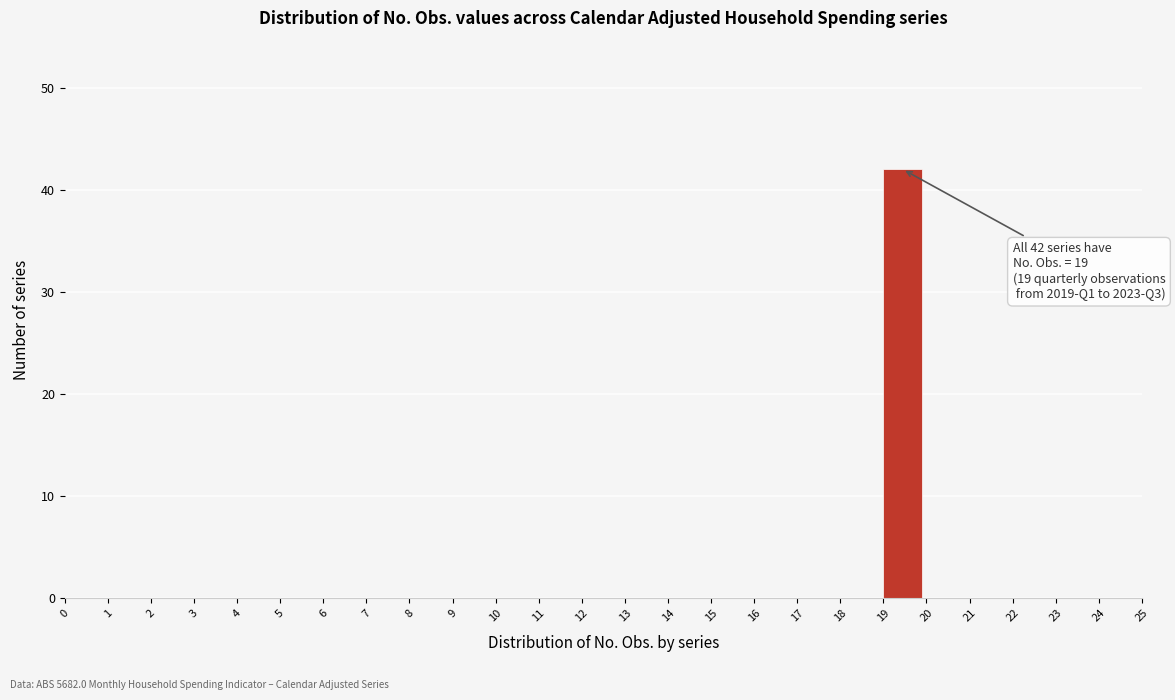

Which range on the x-axis has the tallest bar?

19 to 20